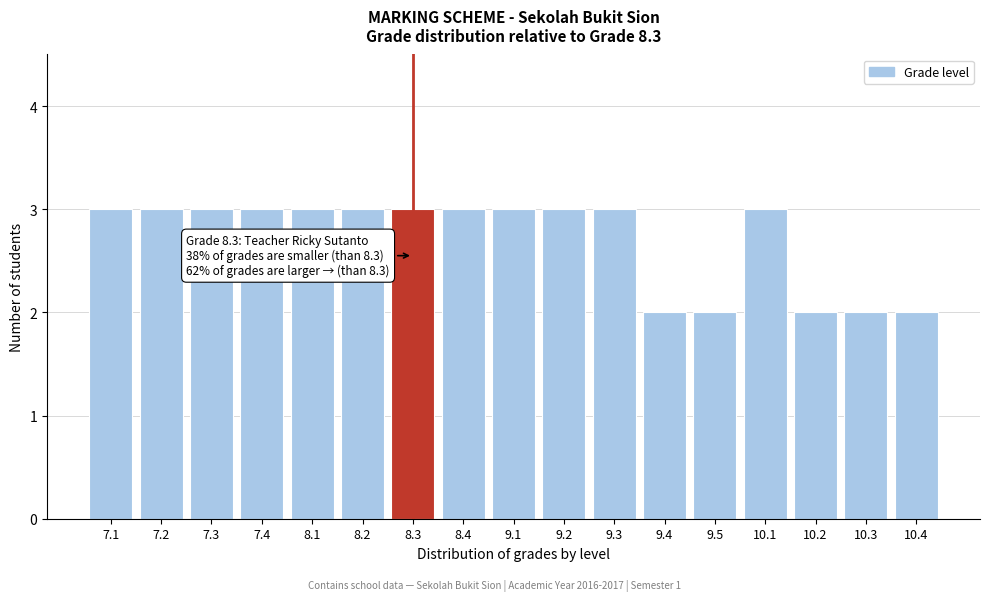

Reading left to right, what are all the values shown in this chart?

3	3	3	3	3	3	3	3	3	3	3	2	2	3	2	2	2